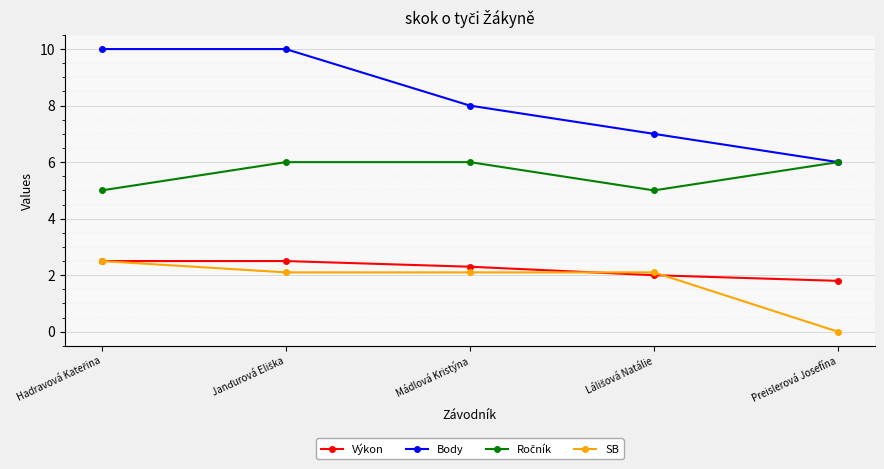

Between Mádlová Kristýna and Preislerová Josefína, which series saw the biggest shift?

SB